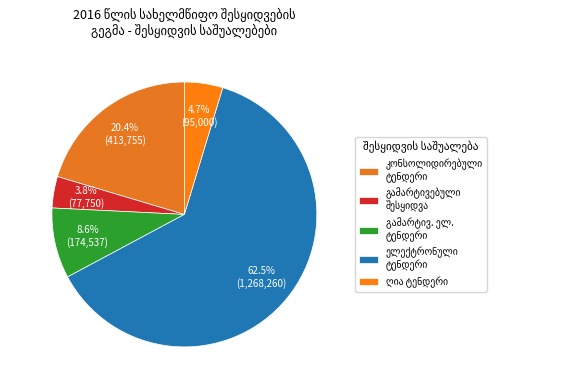

To the nearest percent, what is the combined percentage of ღია ტენდერი and გამარტივებული ელექტრონული ტენდერი?

41%